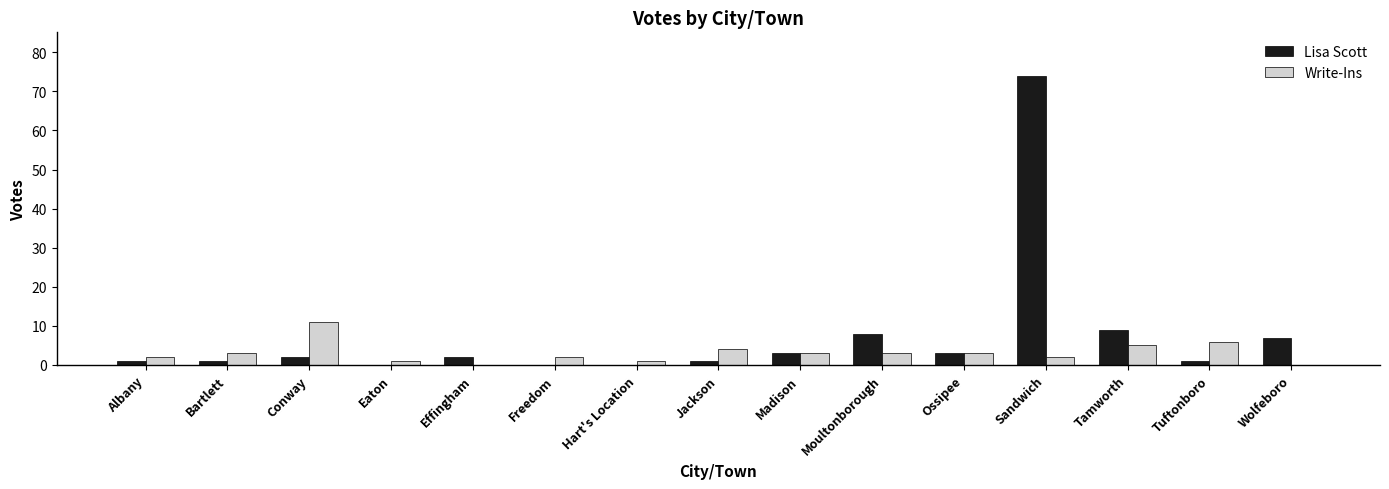

True or false: Write-Ins has a value of 2 at Conway.

False